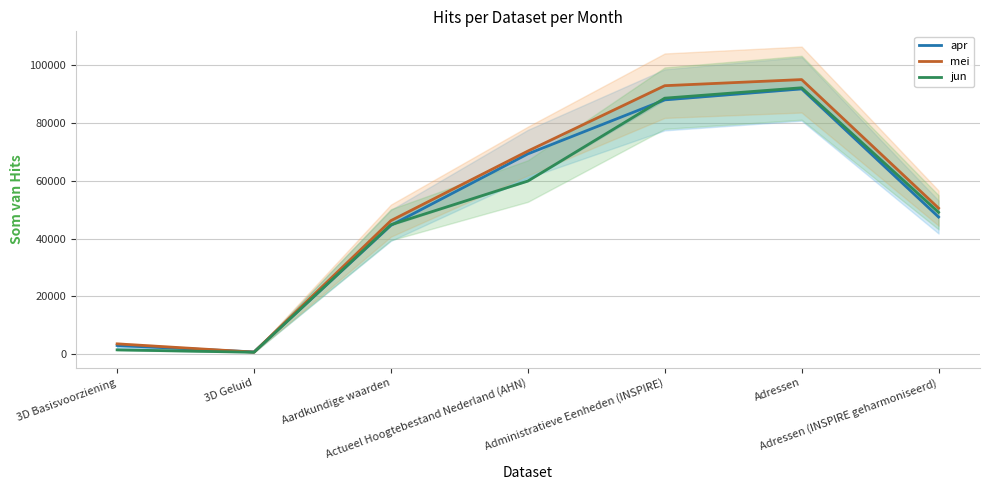

How many categories are shown in the chart?

7